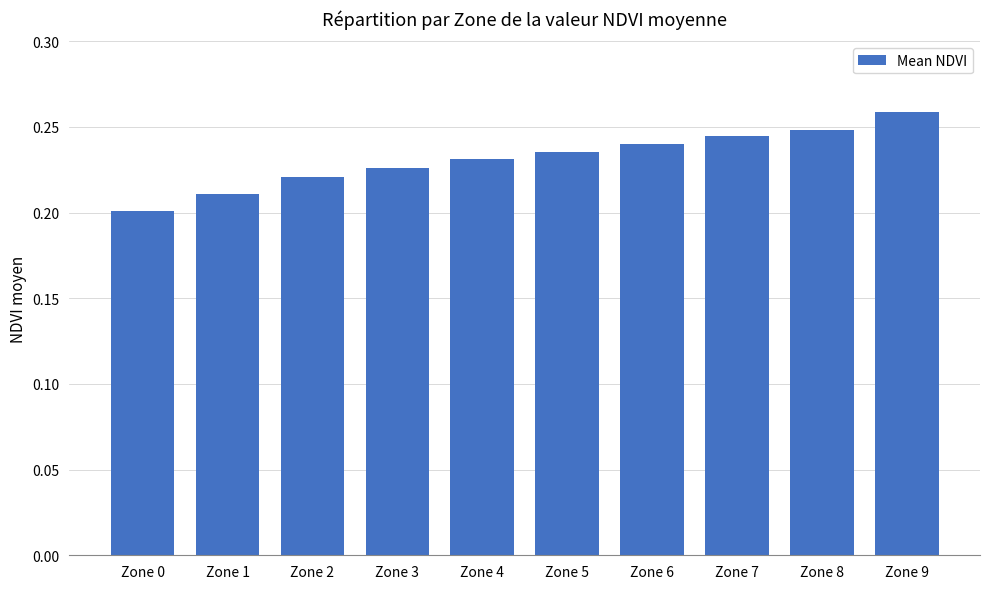

Between Zone 0 and Zone 2, which is larger?

Zone 2